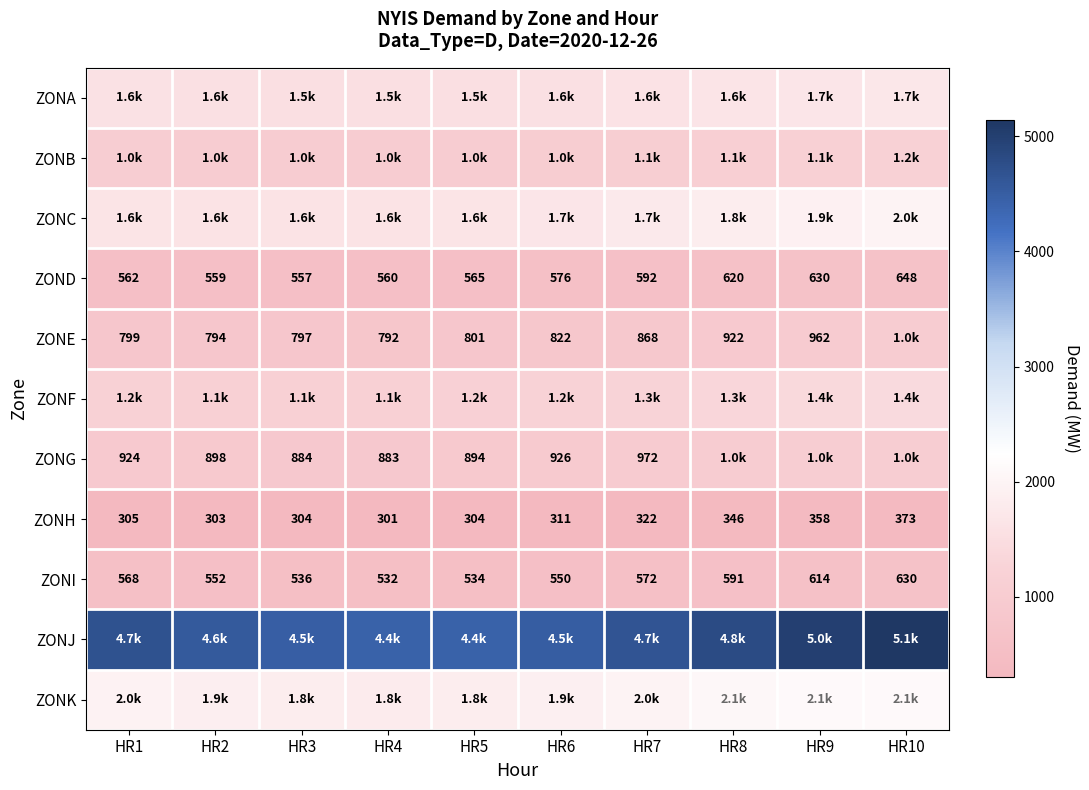

The value of ZONE at HR7 is 188. True or false?

False